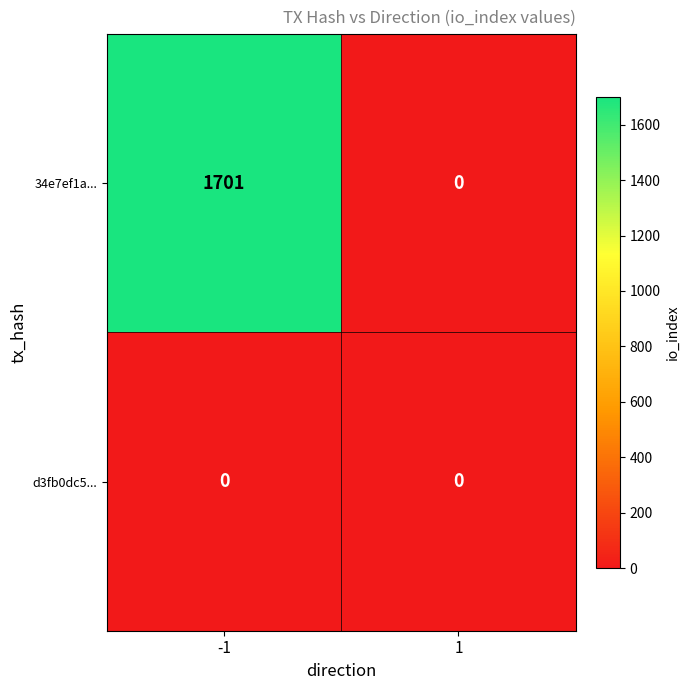

Rank the series by their maximum value, from lowest to highest.

d3fb0dc5..., 34e7ef1a...